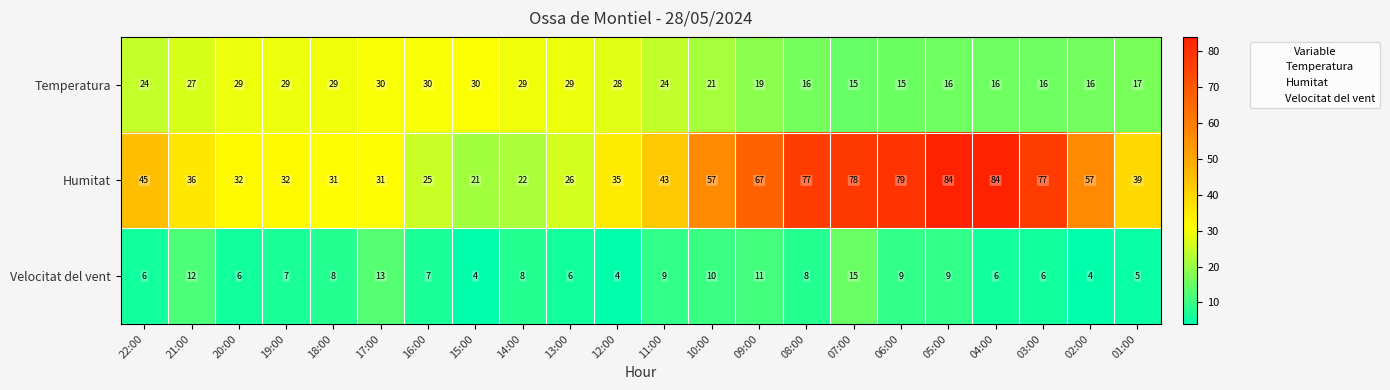

What is the smallest value displayed?

4